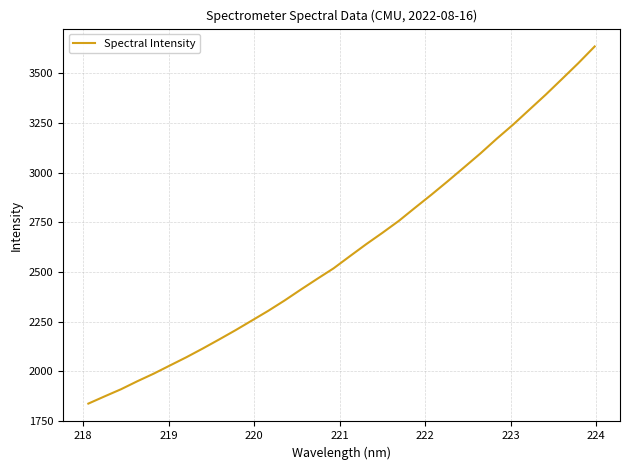

What is the maximum value shown in the chart?

3636.0